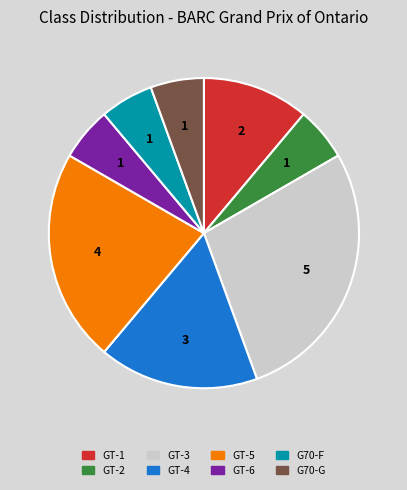

Is it true that GT-3 is 28% of the pie?

True